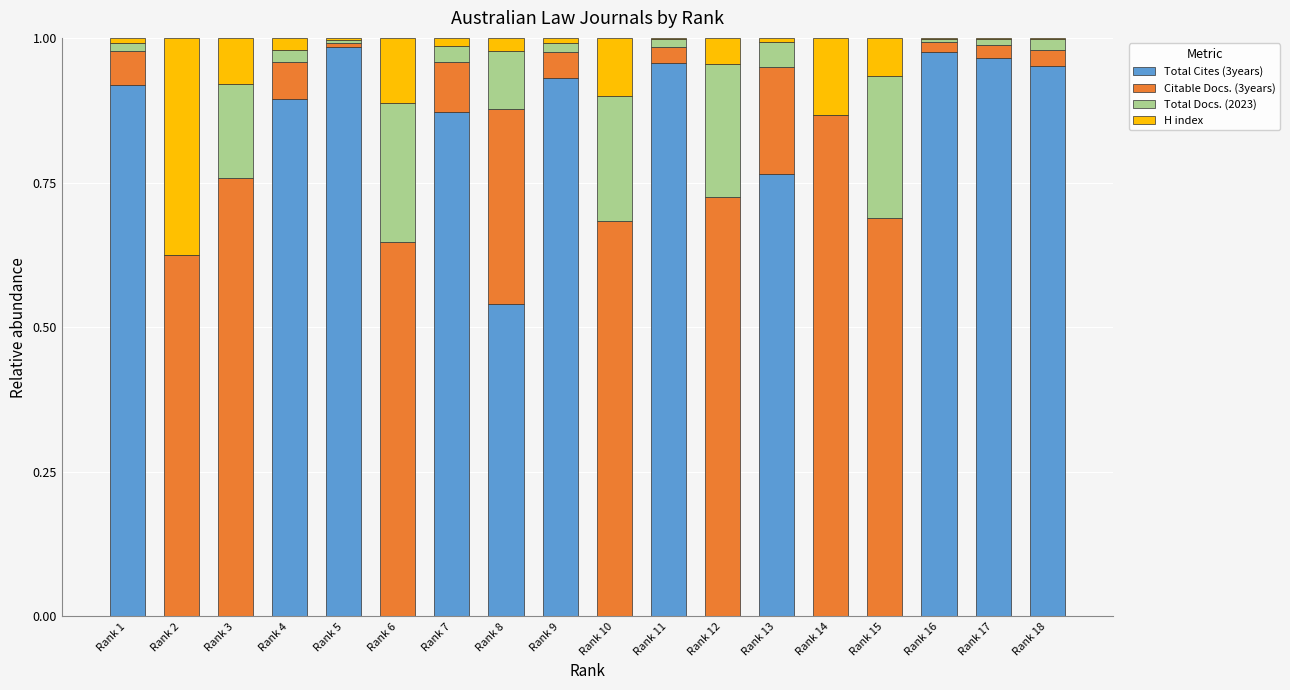

Are the bars grouped side by side (vs. stacked)?

No